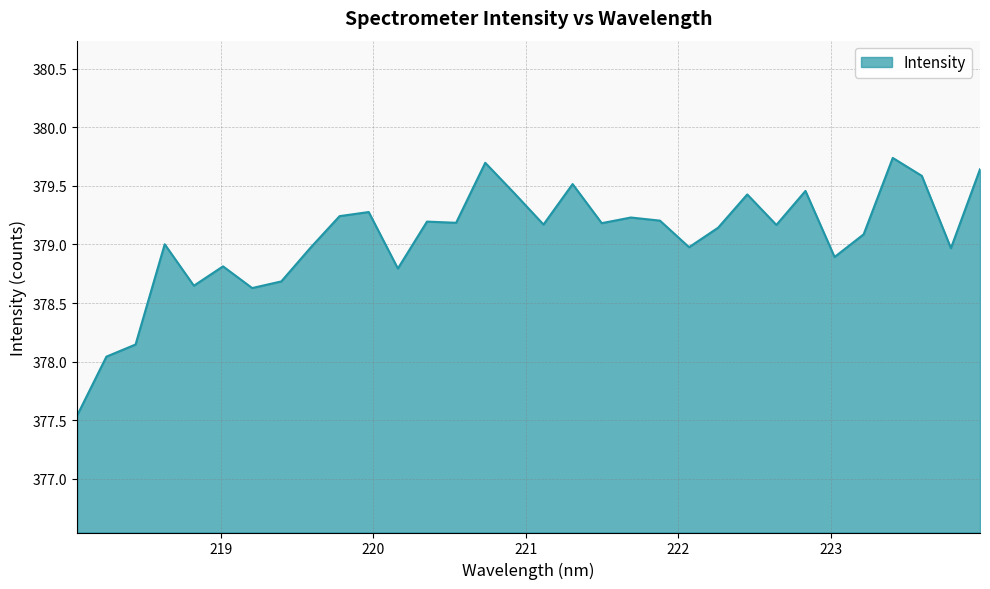

How many series are shown in this chart?

1